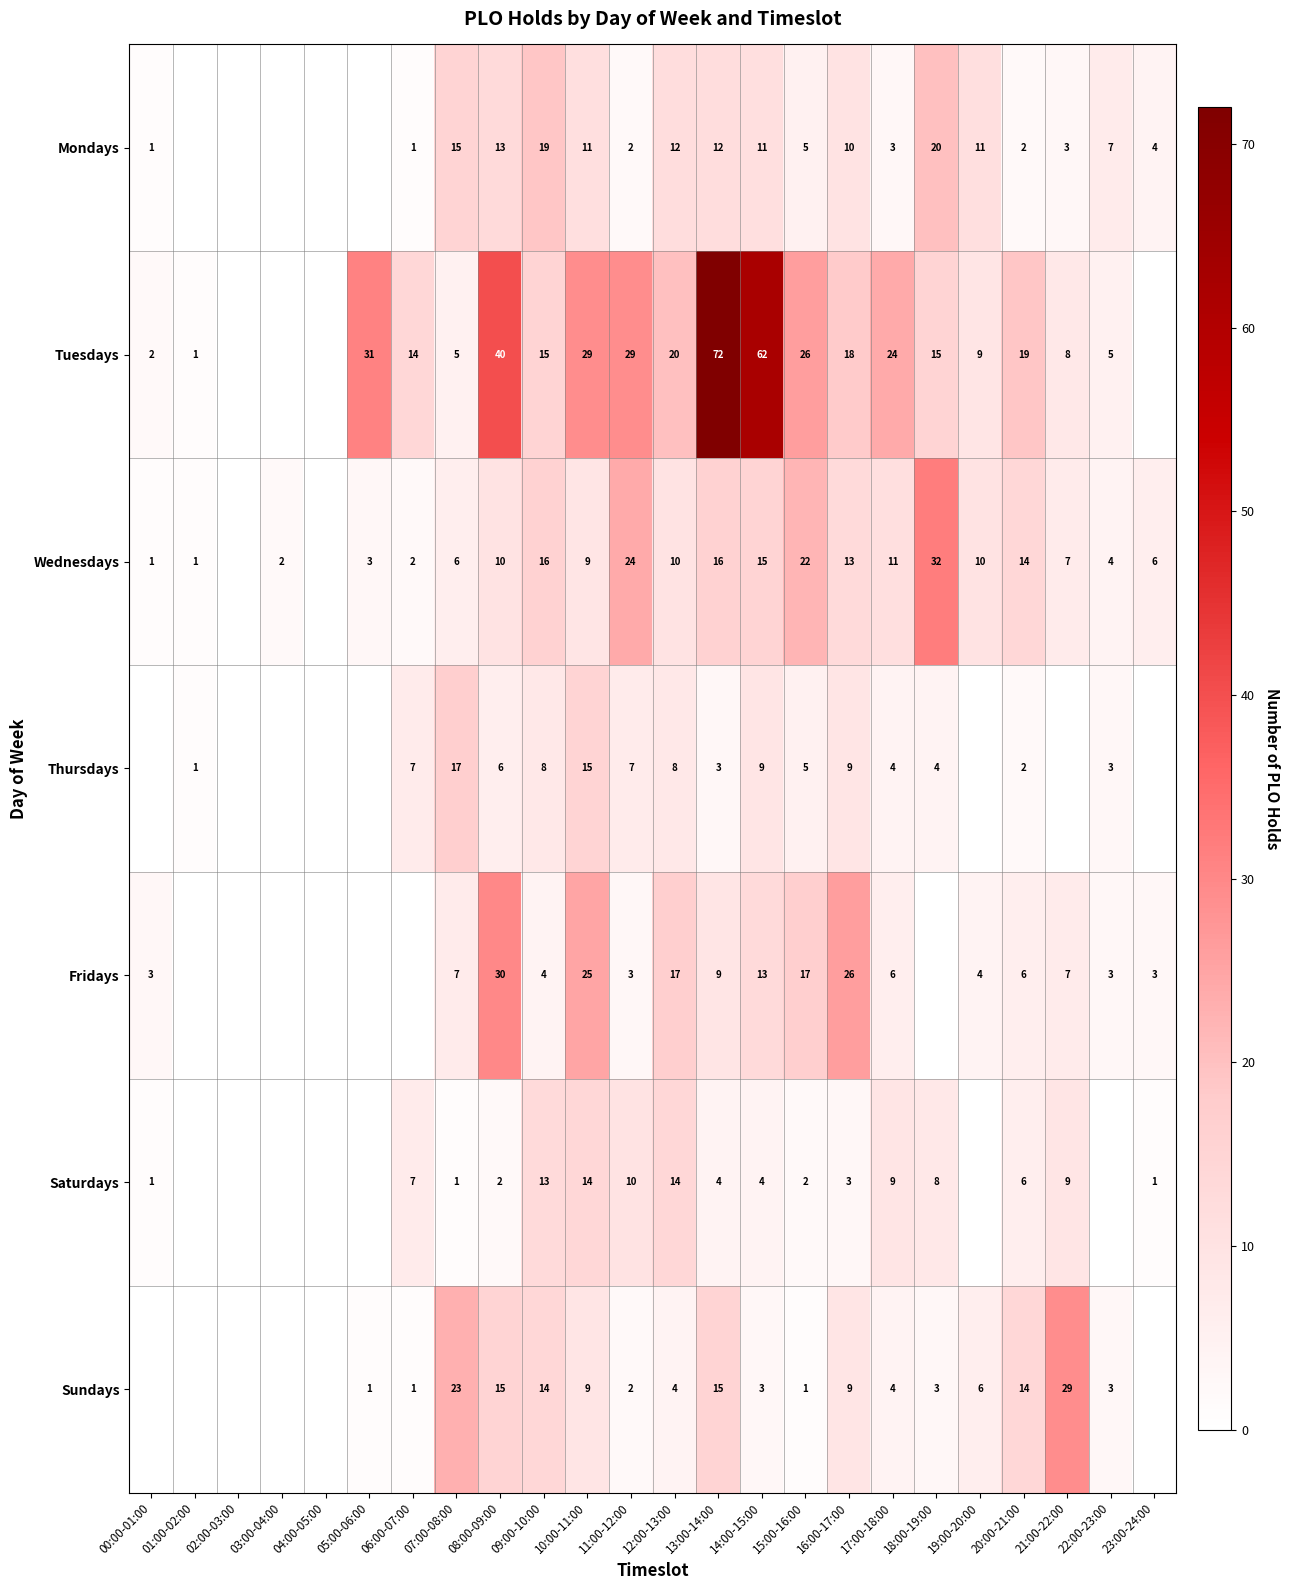

At which category is the sum across all series the highest?

13:00-14:00